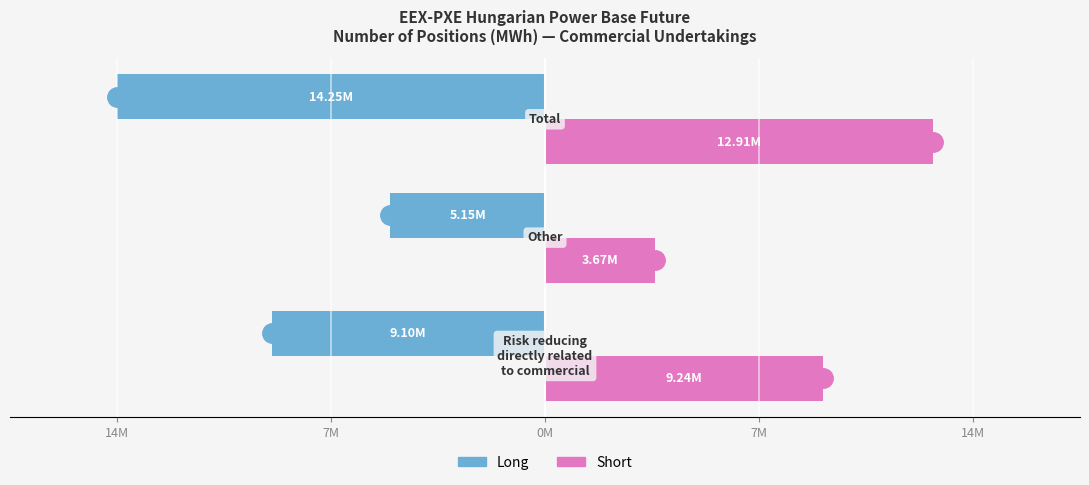

What are all the series names shown in the legend?

Long, Short